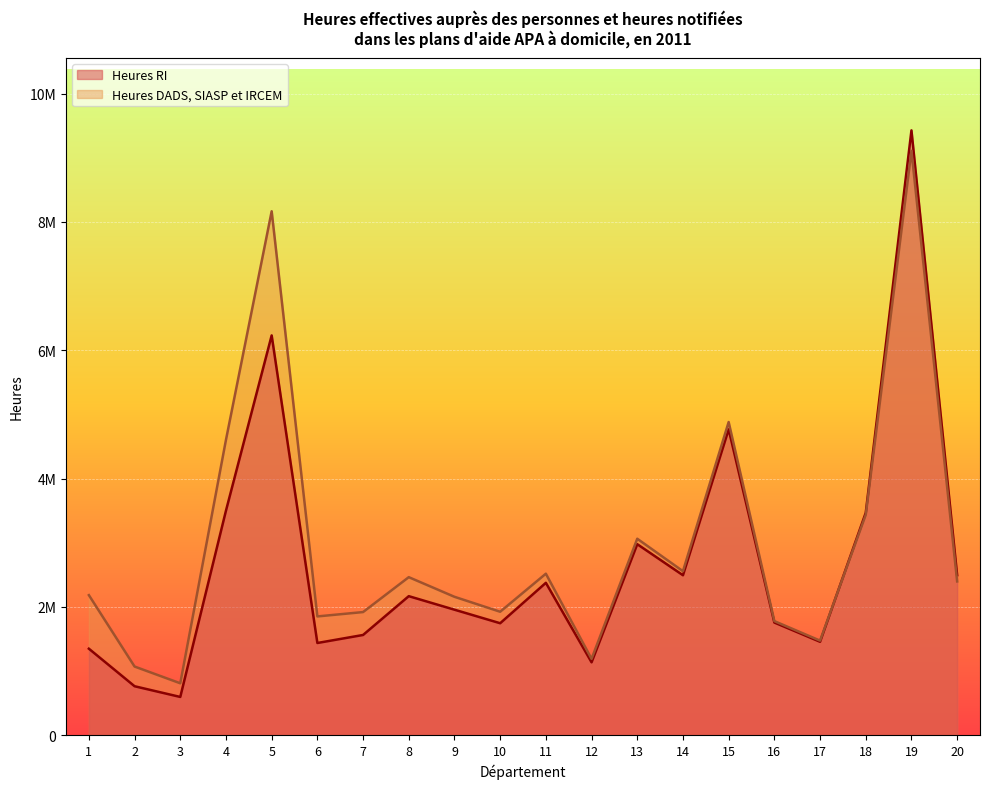

Which series has the largest total across all categories?

Heures DADS, SIASP et IRCEM